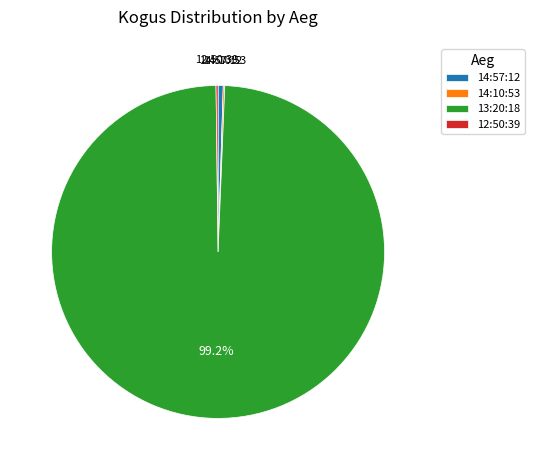

Does any single category account for the majority?

Yes